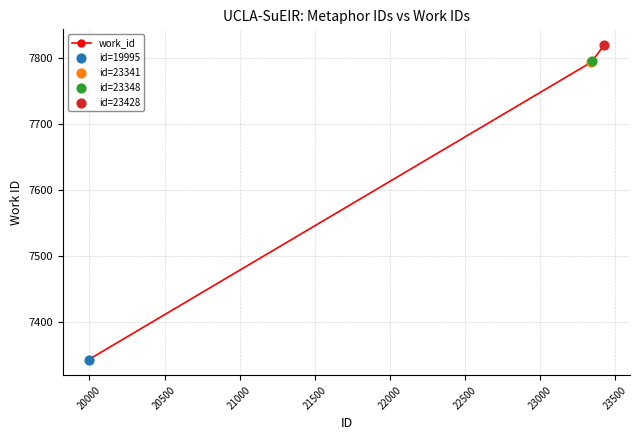

What is the average value?

7688